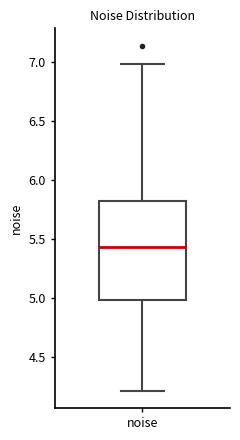

Transcribe this box plot: give where the median line is, the range the box spans, and where the two whiskers end, as read against the y-axis. The values are not printed on the chart, so give them approximately, as read against the axis.

median 5.45, box 5.00 to 5.80, whiskers 4.20 to 7.00